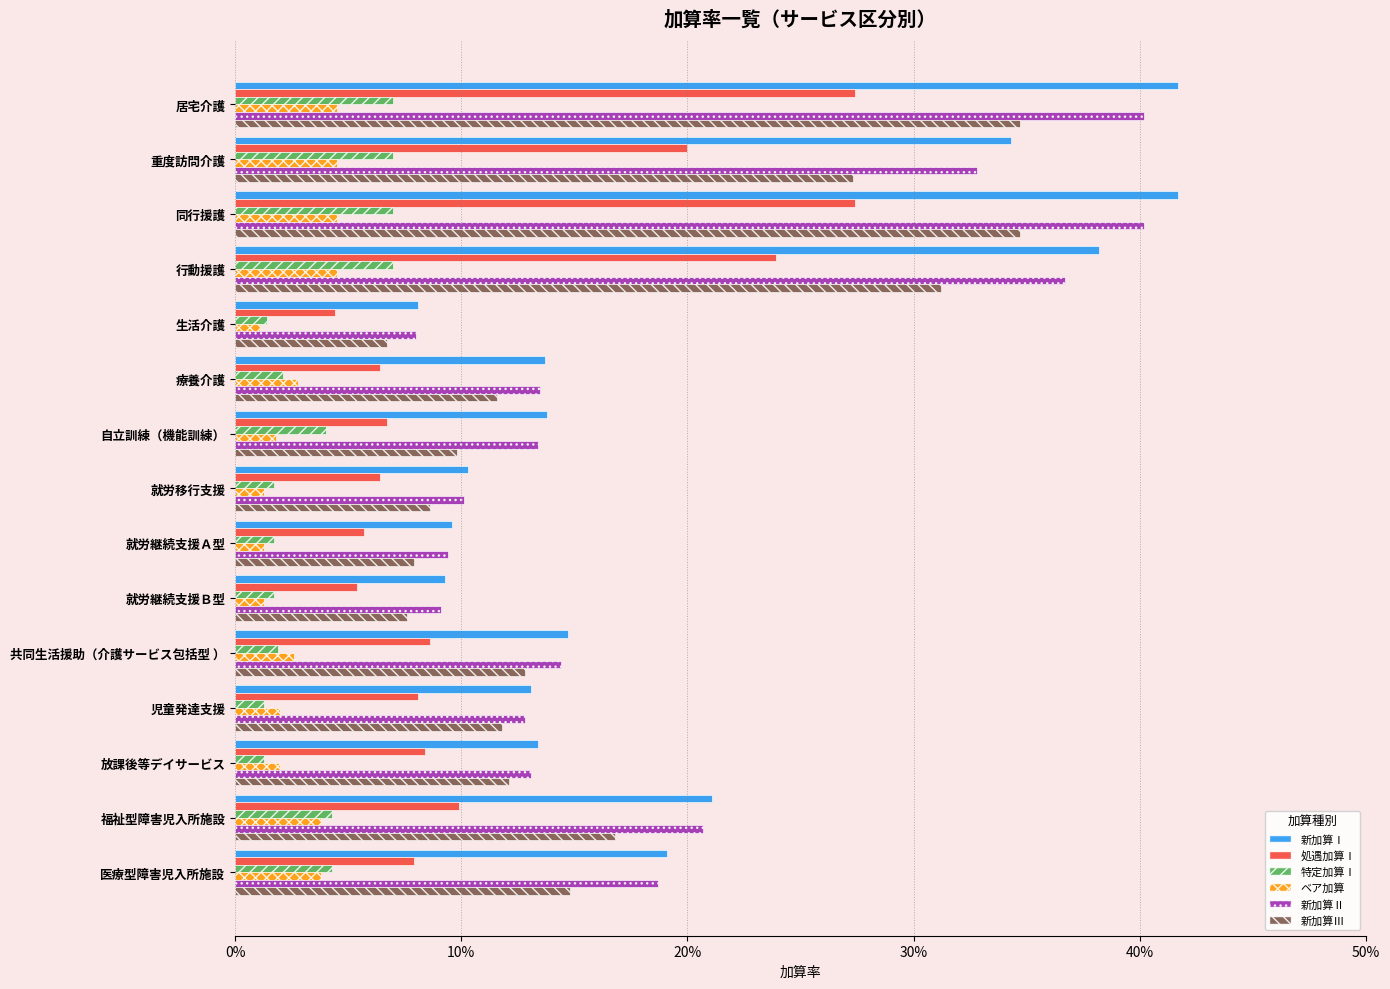

What are all the series names shown in the legend?

新加算Ⅰ, 処遇加算Ⅰ, 特定加算Ⅰ, ベア加算, 新加算Ⅱ, 新加算Ⅲ